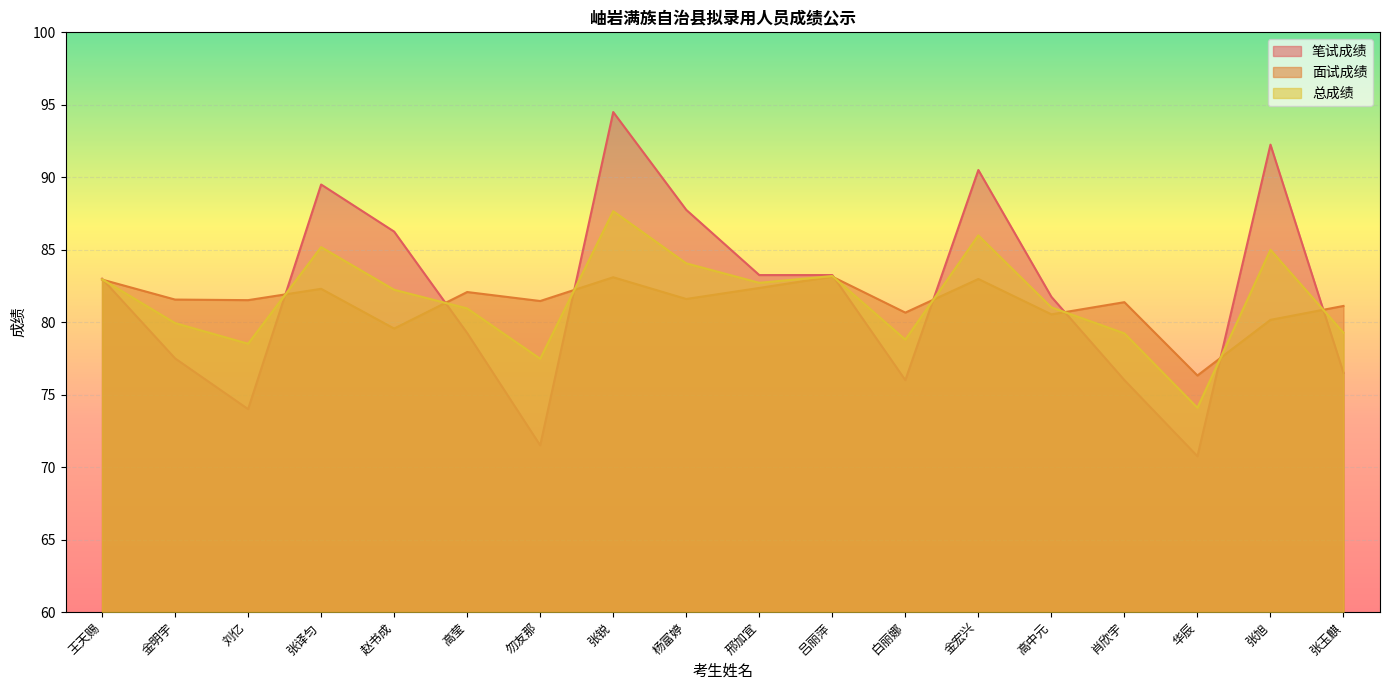

Which series has the largest range (max minus min)?

笔试成绩